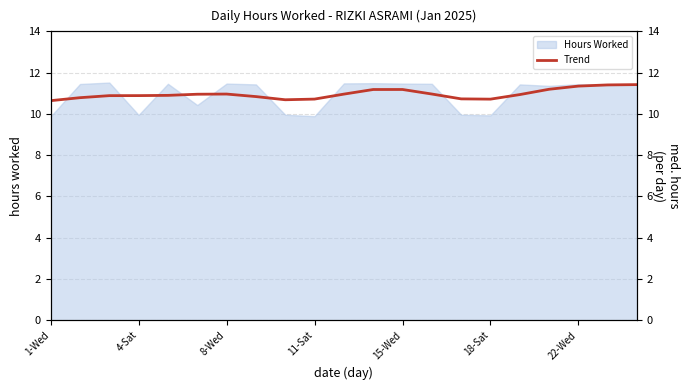

What is the sum of all values?

230.3